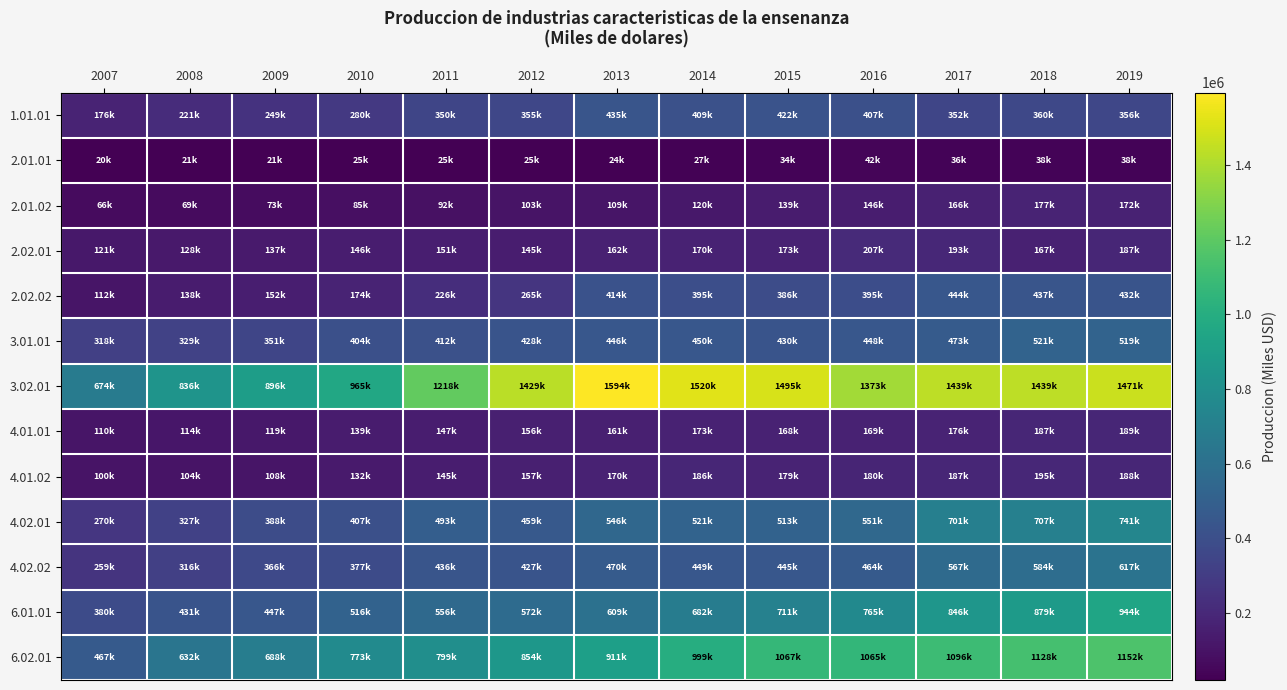

At 2007, list the series in order from smallest to largest.

2.01.01, 2.01.02, 4.01.02, 4.01.01, 2.02.02, 2.02.01, 1.01.01, 4.02.02, 4.02.01, 3.01.01, 6.01.01, 6.02.01, 3.02.01